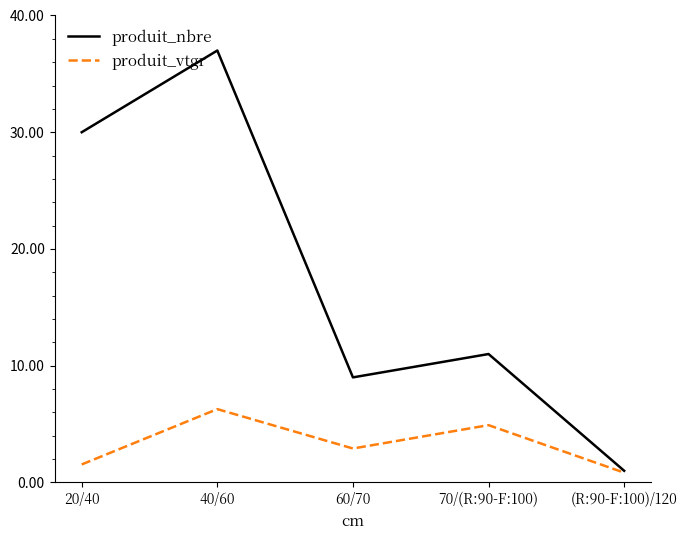

Which series changed the most between 20/40 and 40/60?

produit_nbre